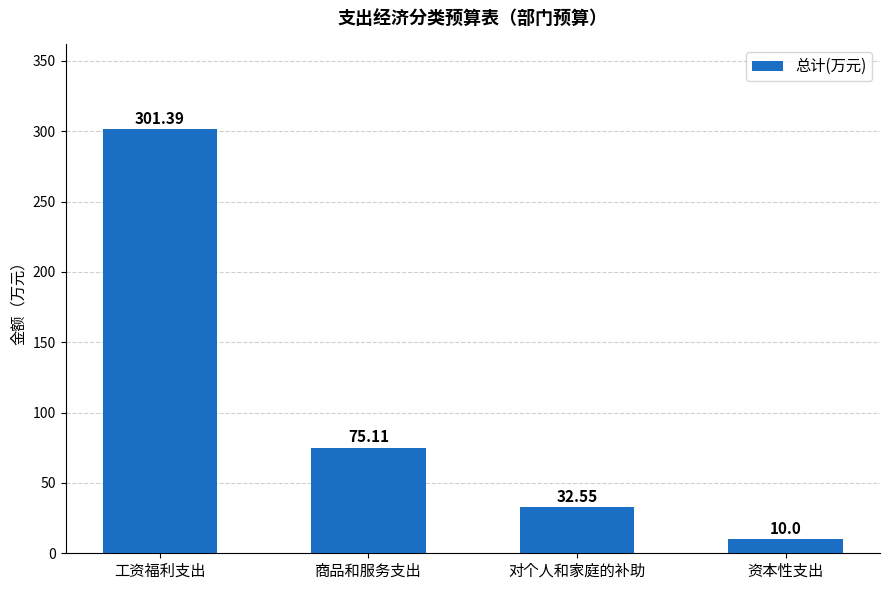

Rank the categories by value from lowest to highest.

资本性支出, 对个人和家庭的补助, 商品和服务支出, 工资福利支出